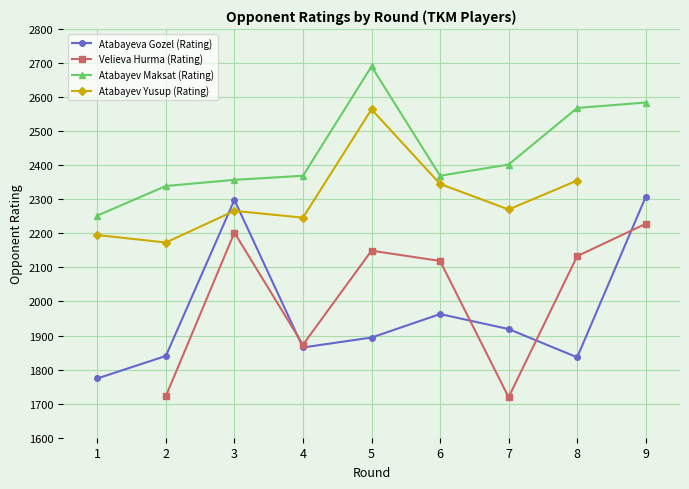

How many lines are shown in the chart?

4